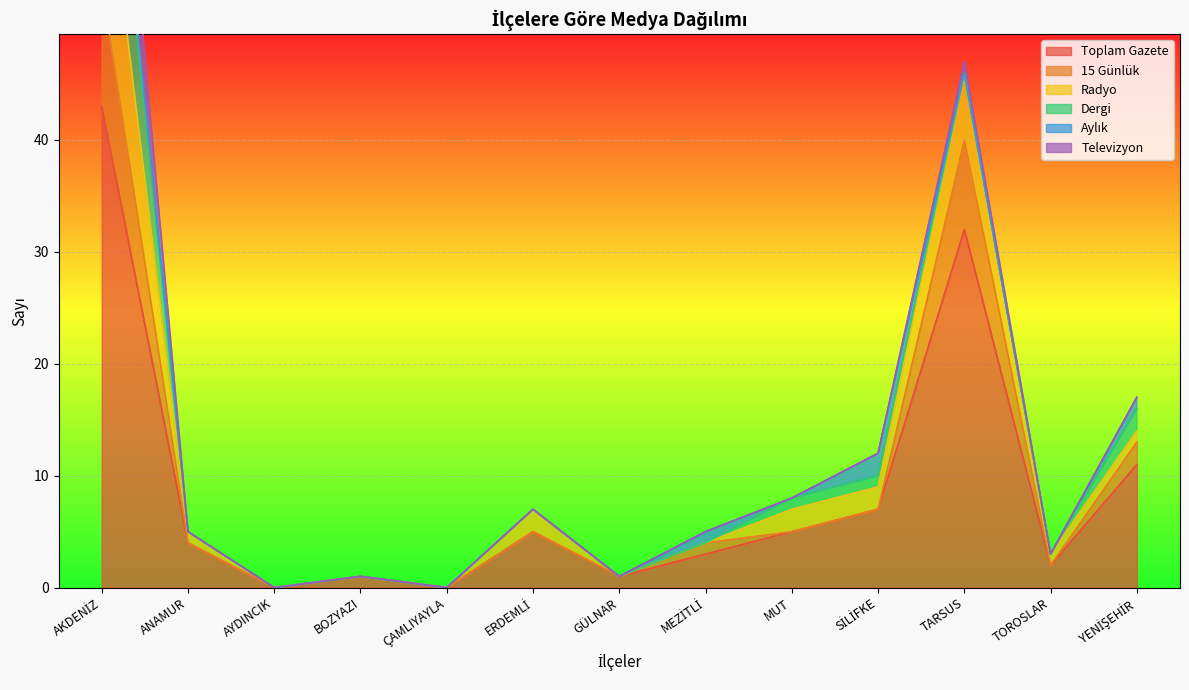

The Toplam Gazete series shows 32 at TARSUS. True or false?

True